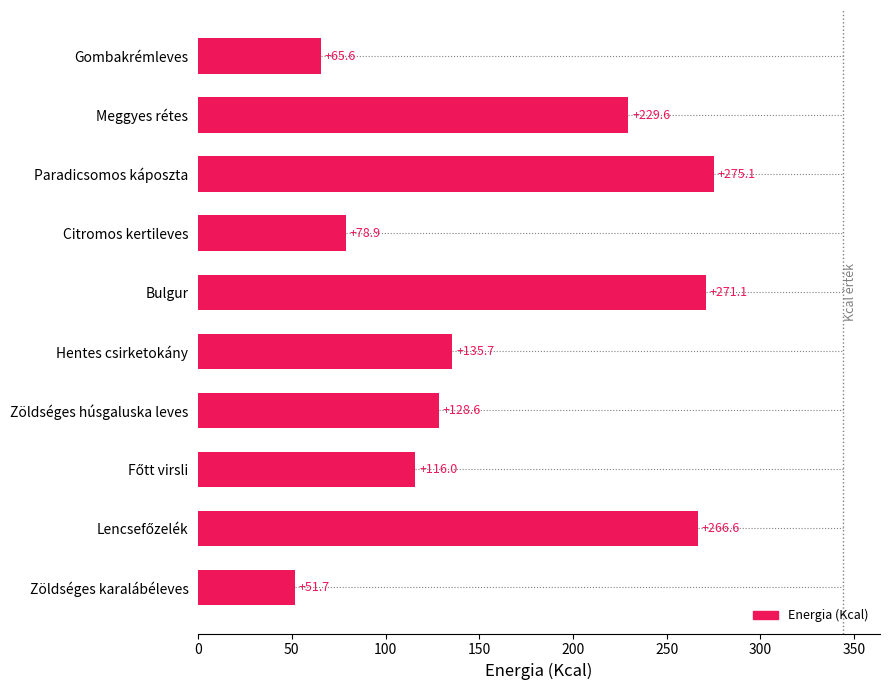

Between Meggyes rétes and Bulgur, which is larger?

Bulgur